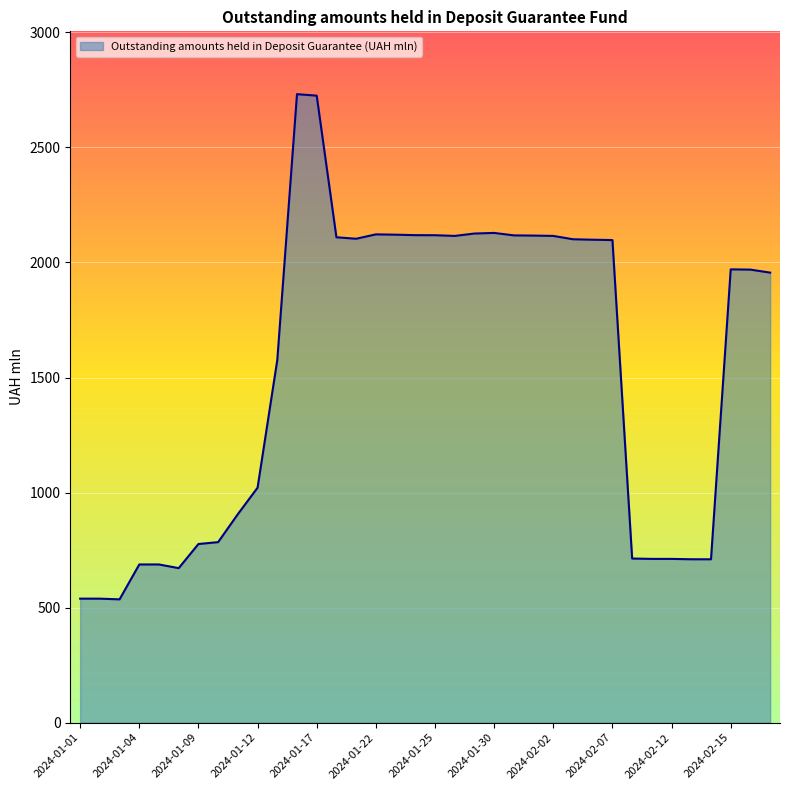

What is the smallest value displayed?

535.8